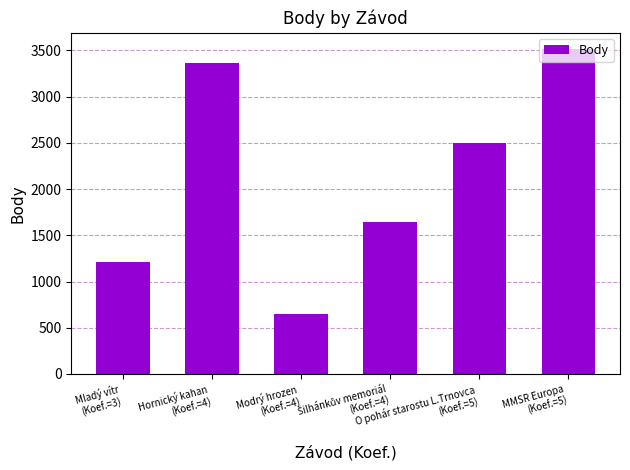

What is the smallest value displayed?

647